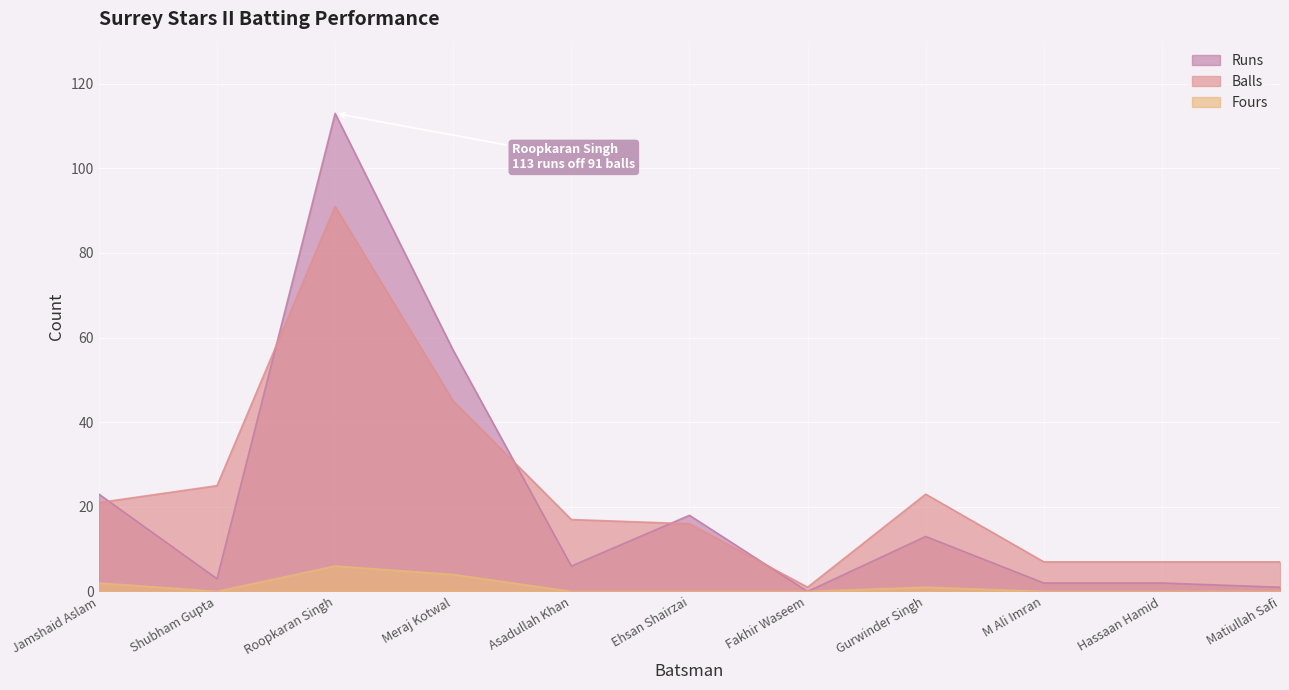

How many series are shown in this chart?

3